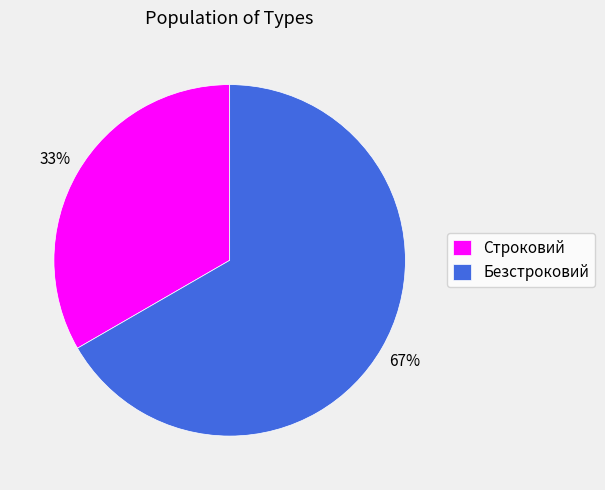

Is the sum of Безстроковий and Строковий greater than half?

Yes